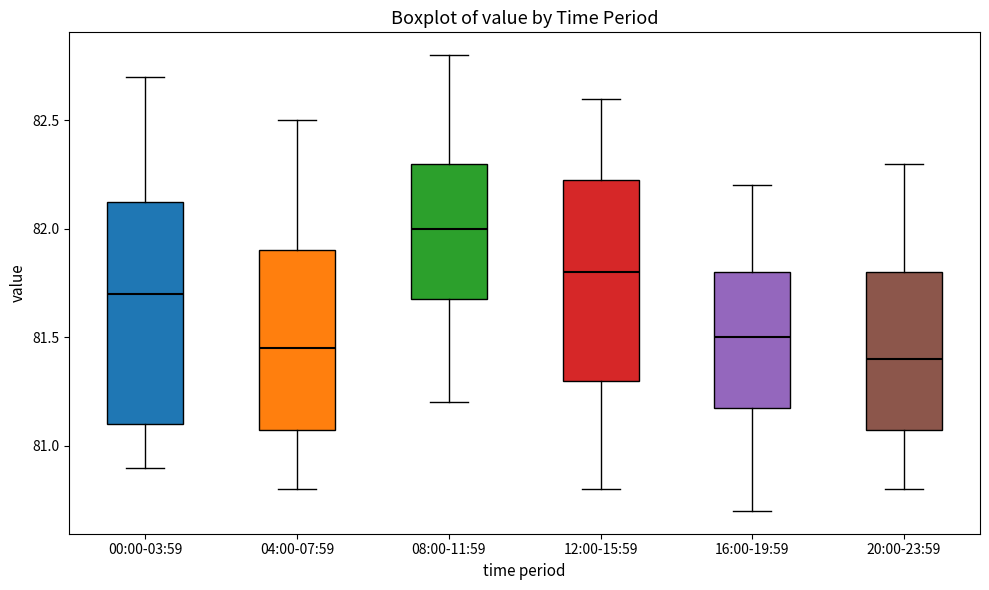

Reading left to right, transcribe this box plot: for each box, give where its median line is, the range the box spans, and where its two whiskers end, as read against the y-axis. The values are not printed on the chart, so give them approximately, as read against the axis.

00:00-03:59: median 81.70, box 81.10 to 82.15, whiskers 80.90 to 82.70
04:00-07:59: median 81.45, box 81.10 to 81.90, whiskers 80.80 to 82.50
08:00-11:59: median 82.00, box 81.70 to 82.30, whiskers 81.20 to 82.80
12:00-15:59: median 81.80, box 81.30 to 82.25, whiskers 80.80 to 82.60
16:00-19:59: median 81.50, box 81.20 to 81.80, whiskers 80.70 to 82.20
20:00-23:59: median 81.40, box 81.10 to 81.80, whiskers 80.80 to 82.30